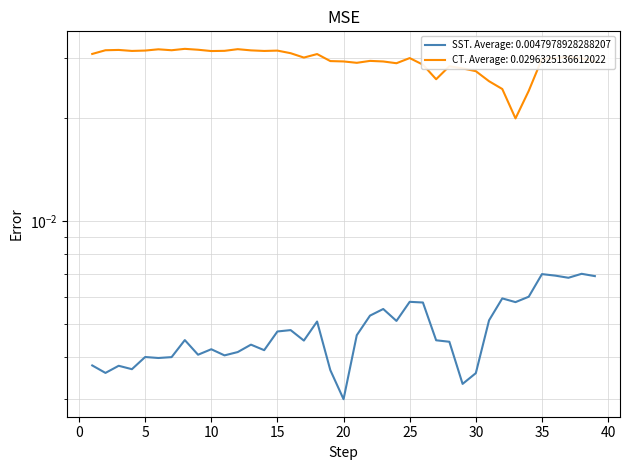

How many data points does each series have?

39